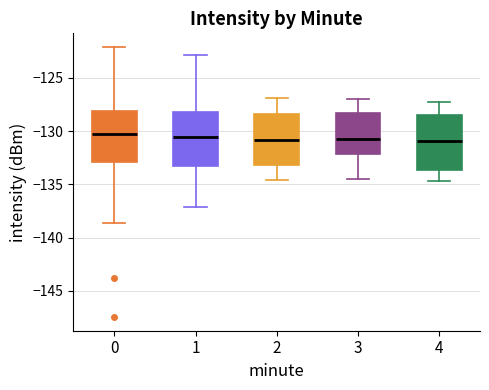

Reading left to right, transcribe this box plot: for each box, give where its median line is, the range the box spans, and where its two whiskers end, as read against the y-axis. The values are not printed on the chart, so give them approximately, as read against the axis.

0: median -130.5, box -133.0 to -128.0, whiskers -138.5 to -122.0
1: median -130.5, box -133.5 to -128.0, whiskers -137.0 to -123.0
2: median -131.0, box -133.0 to -128.5, whiskers -134.5 to -127.0
3: median -130.5, box -132.0 to -128.5, whiskers -134.5 to -127.0
4: median -131.0, box -133.5 to -128.5, whiskers -134.5 to -127.0